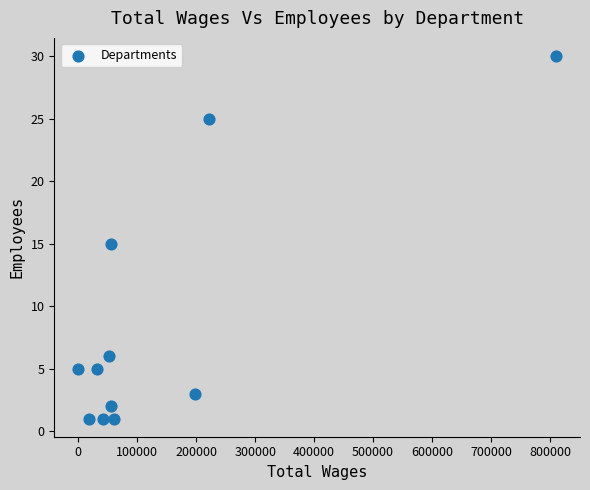

What is the range of X values (max minus min)?

810195